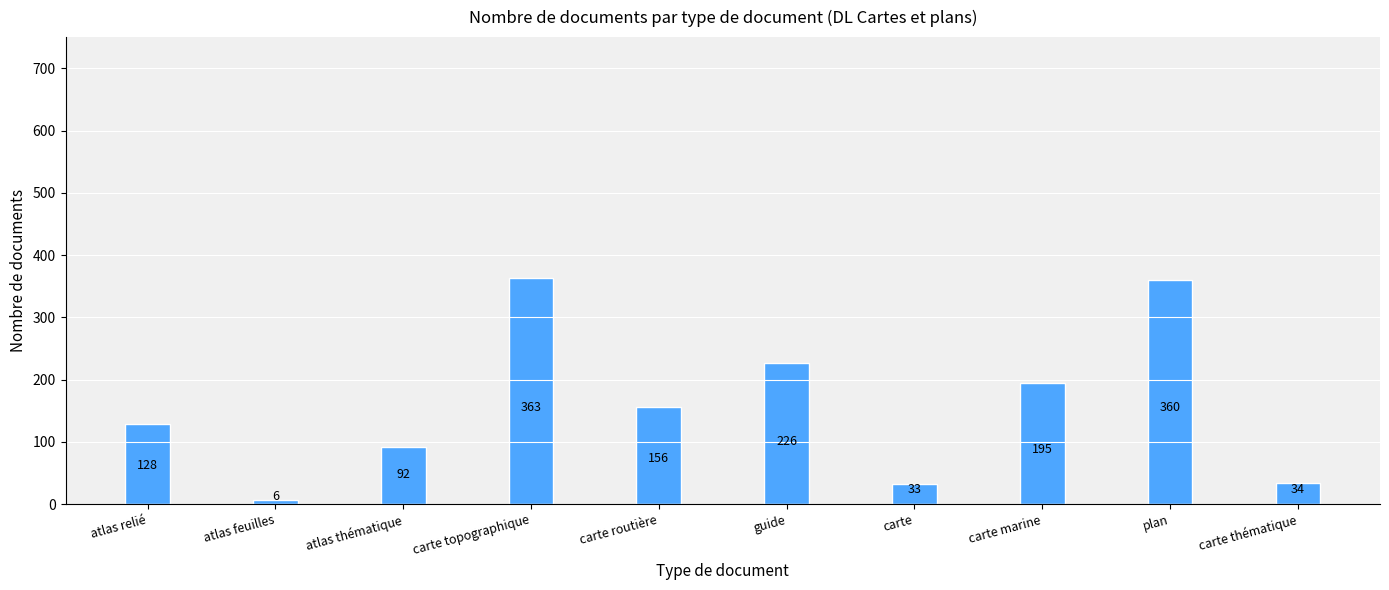

Count the number of data series in this chart.

1